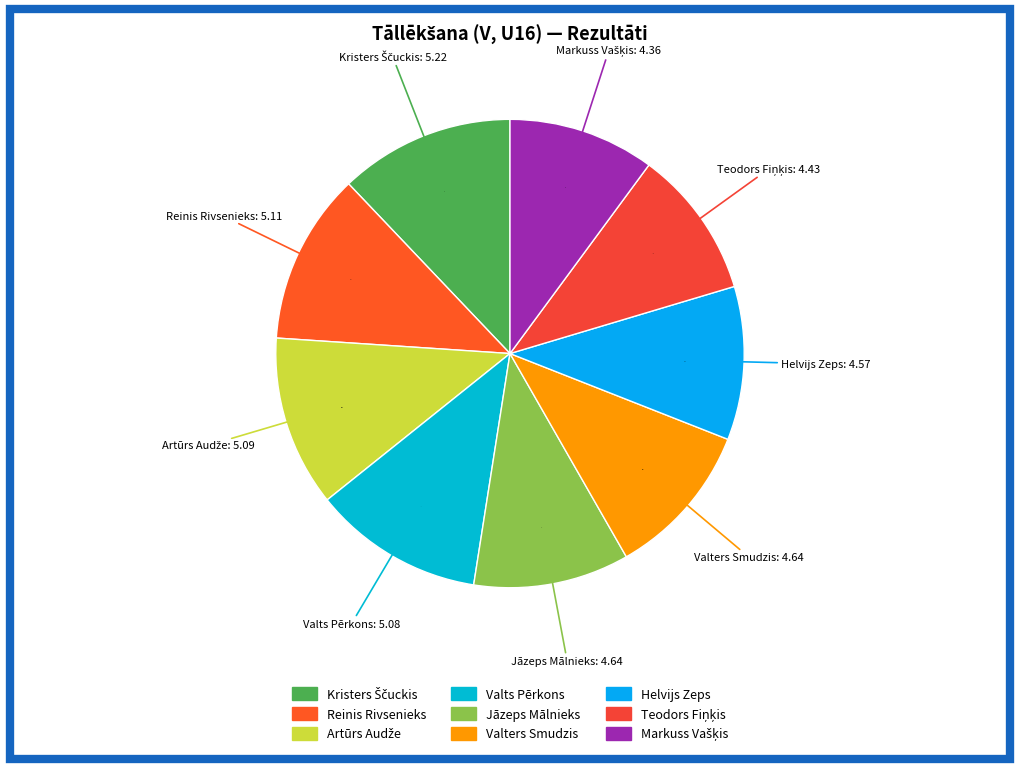

Is the sum of Jāzeps Mālnieks and Helvijs Zeps greater than half?

No